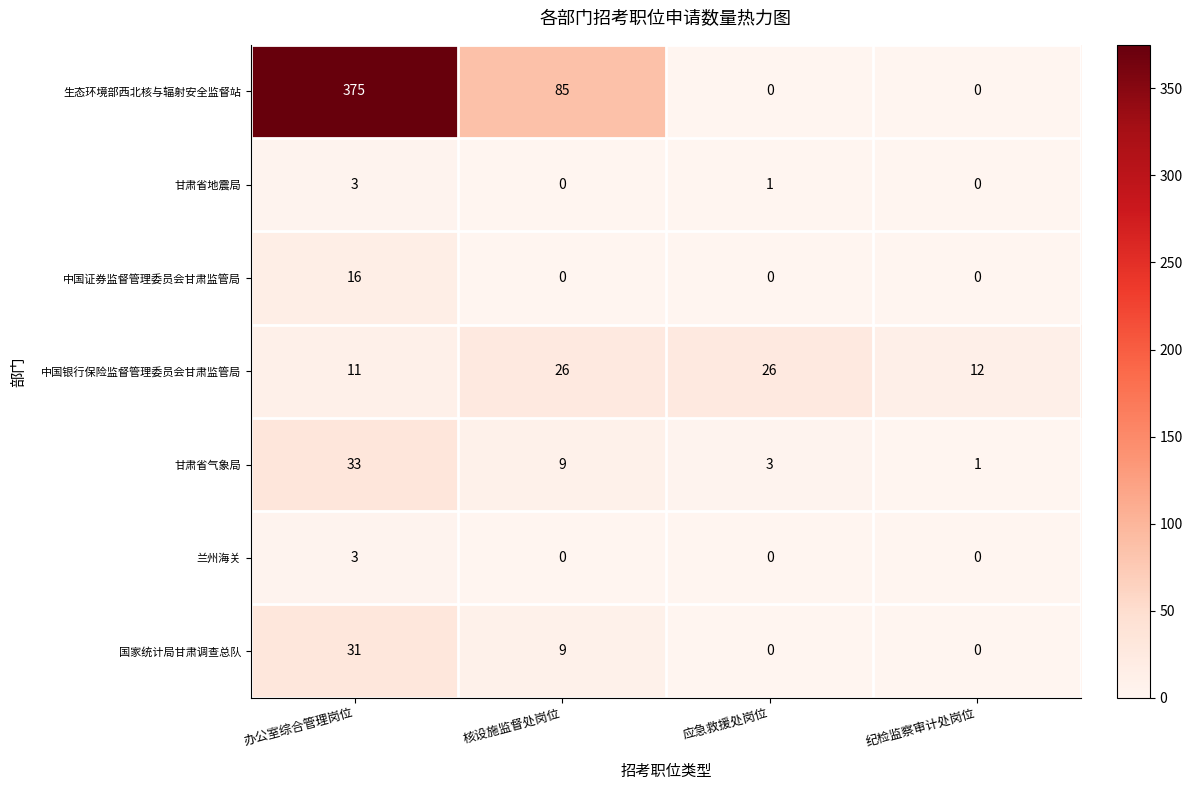

Which label corresponds to the largest value in the chart?

办公室综合管理岗位